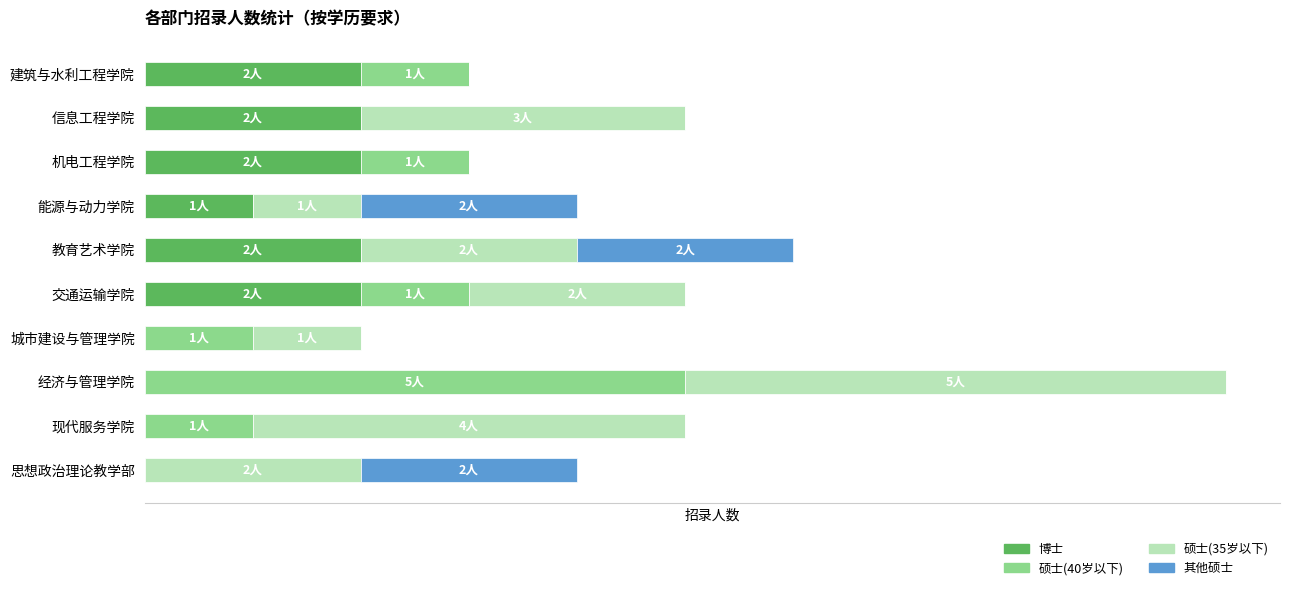

What are all the series names shown in the legend?

博士, 硕士(40岁以下), 硕士(35岁以下), 其他硕士